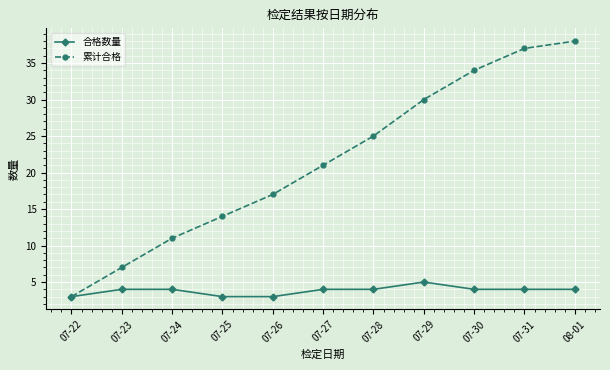

Read the 累计合格 value at 07-26, to the nearest 5.

15